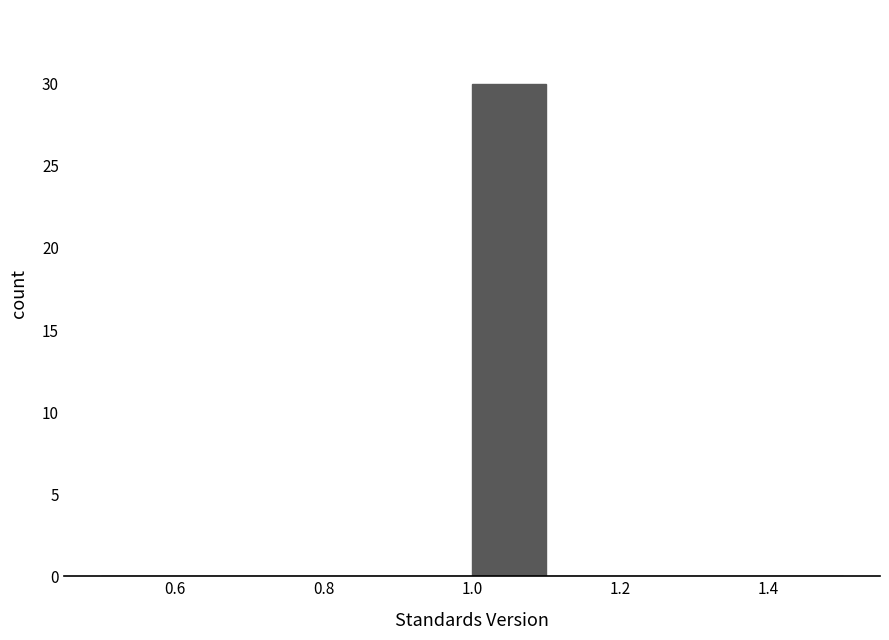

Reading left to right, list every bar in this chart as the range it spans on the x-axis followed by its height. The values are not printed on the chart, so give them approximately, as read against the axis.

0.5 to 0.6: 0
0.6 to 0.7: 0
0.7 to 0.8: 0
0.8 to 0.9: 0
0.9 to 1.0: 0
1.0 to 1.1: 30
1.1 to 1.2: 0
1.2 to 1.3: 0
1.3 to 1.4: 0
1.4 to 1.5: 0